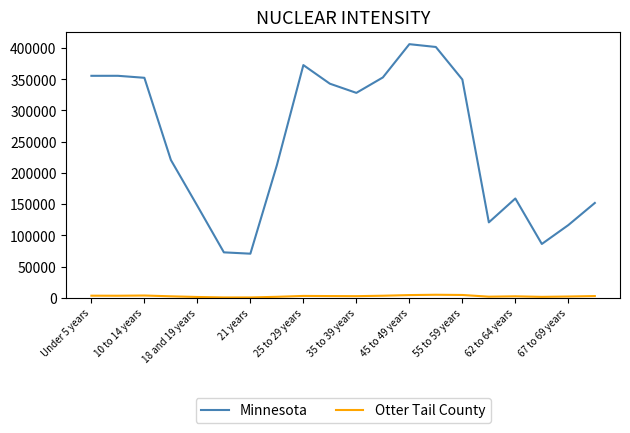

True or false: Otter Tail County and Minnesota cross at least once.

False